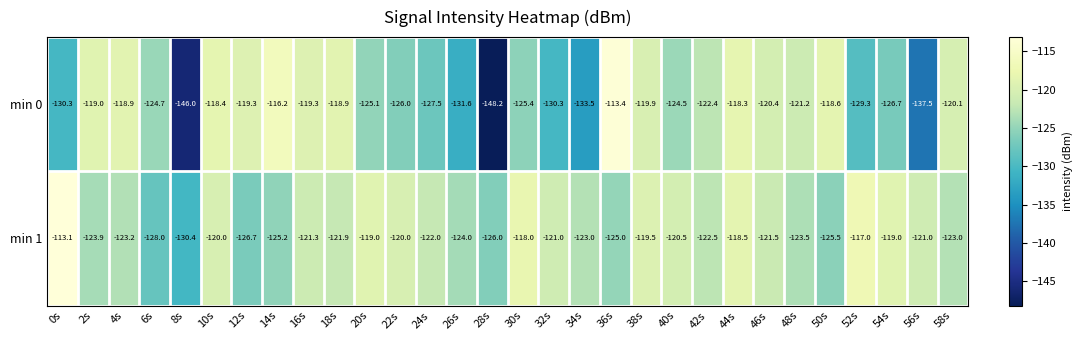

Rank the series by their average value, from highest to lowest.

min 1, min 0